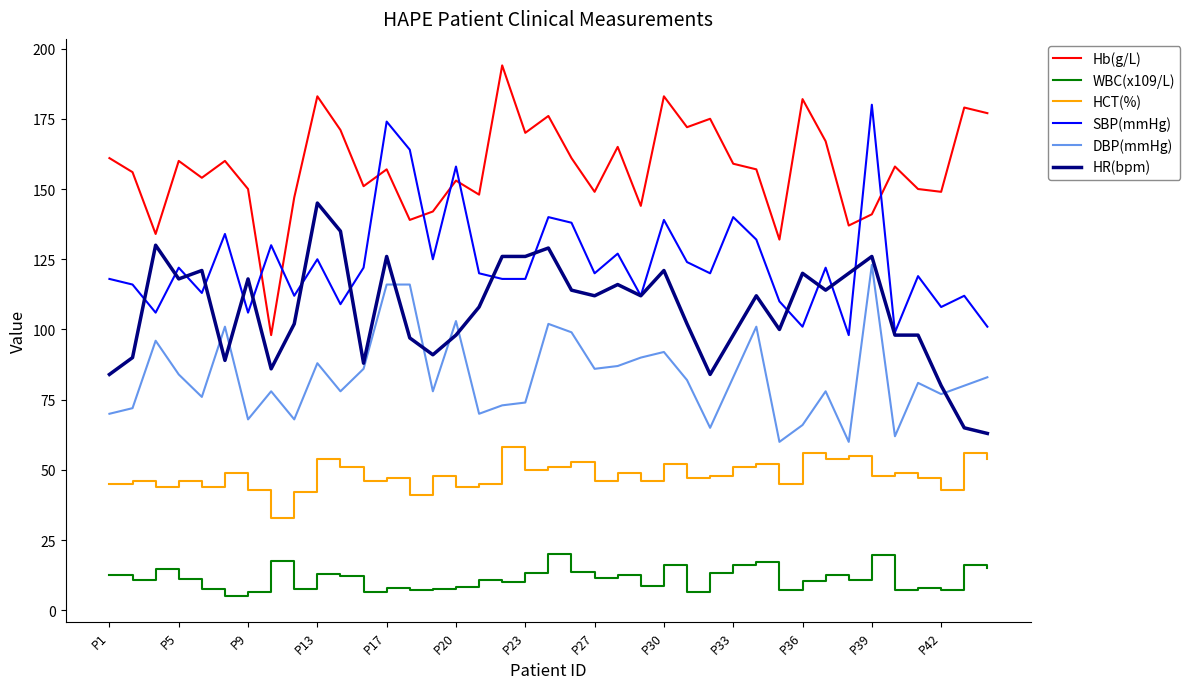

True or false: HCT(%) and Hb(g/L) intersect in this chart.

False